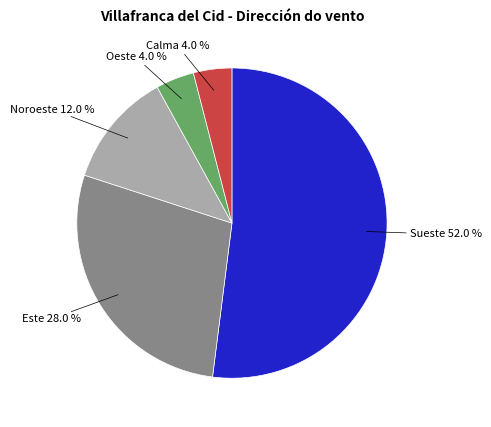

Between Noroeste 12.0 % and Este 28.0 %, which is larger?

Este 28.0 %